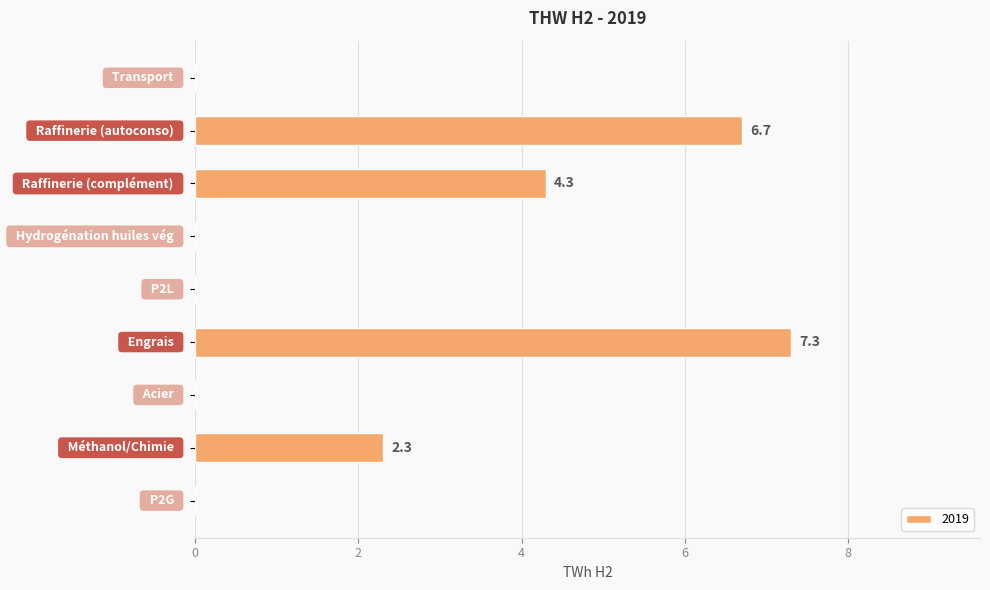

What is the sum of all values?

20.6